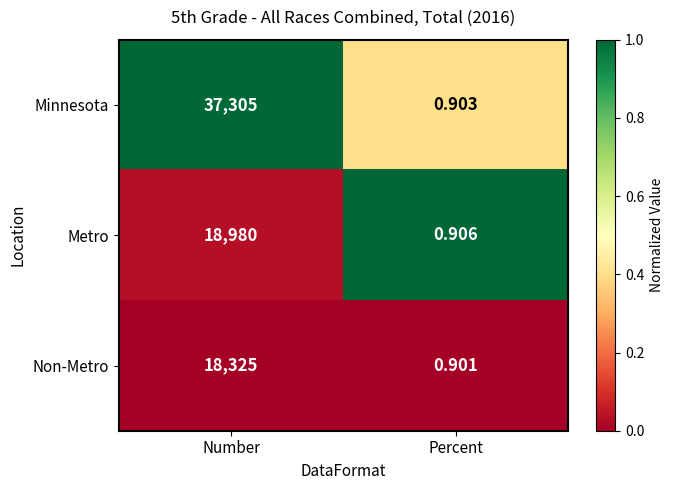

What is the total value across all series at Number?

74610.0